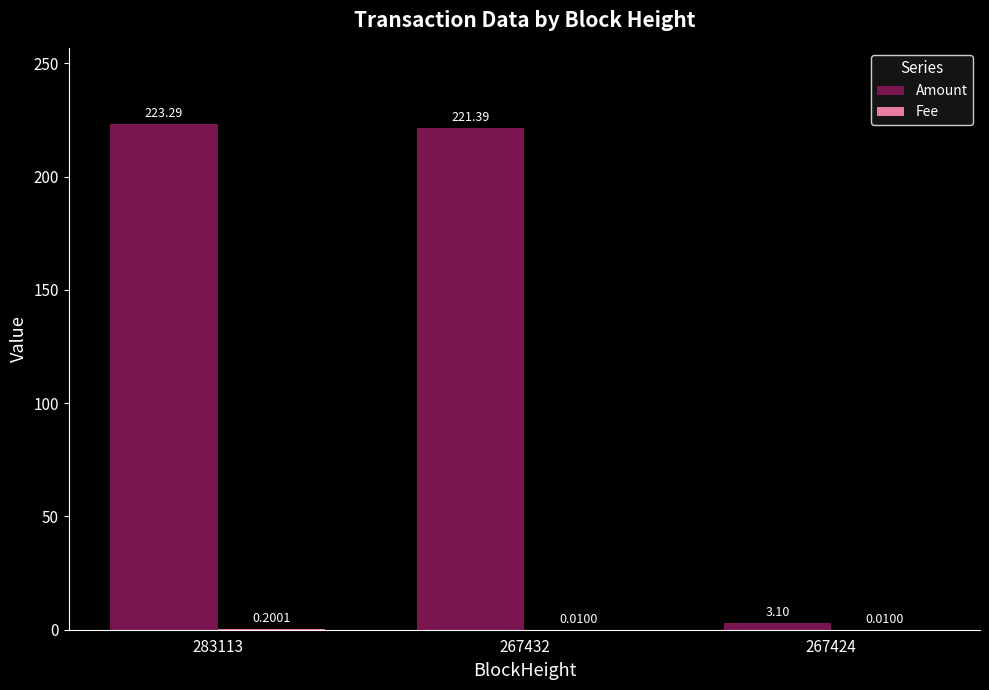

Are the bars horizontal?

No